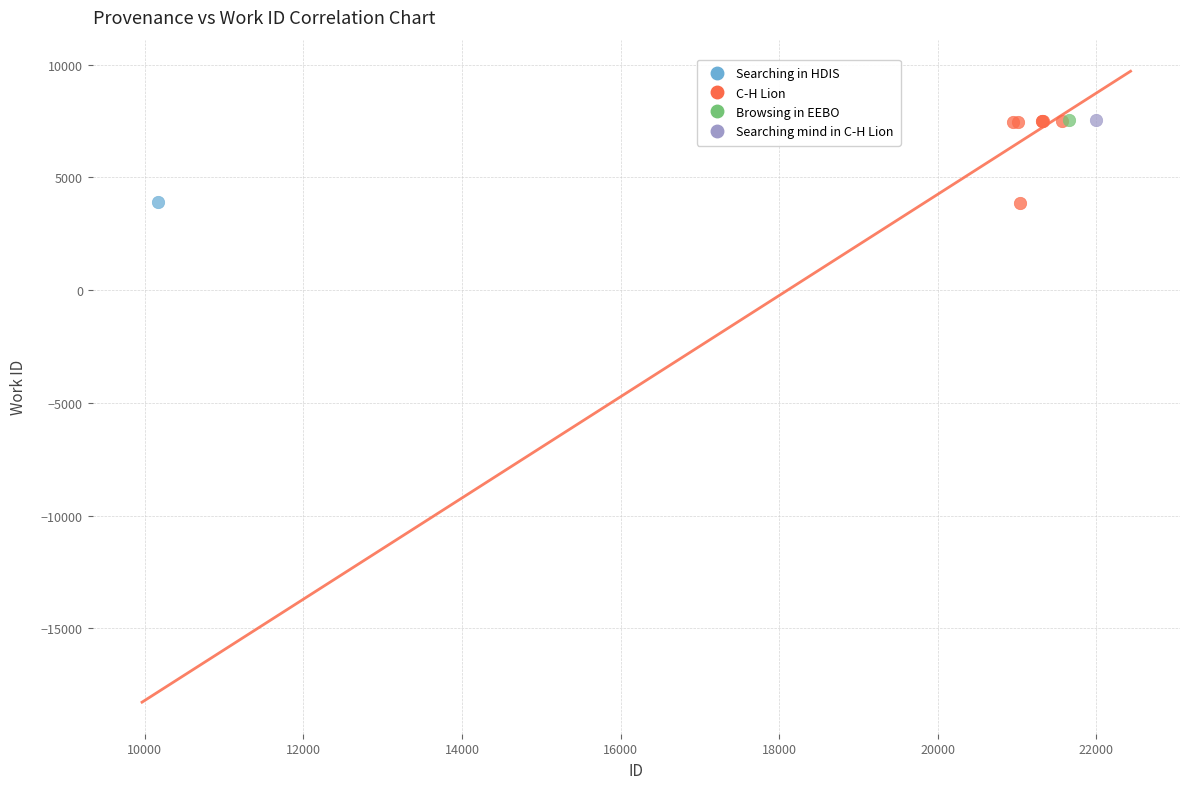

What are all the series names shown in the legend?

Searching in HDIS, C-H Lion, Browsing in EEBO, Searching mind in C-H Lion